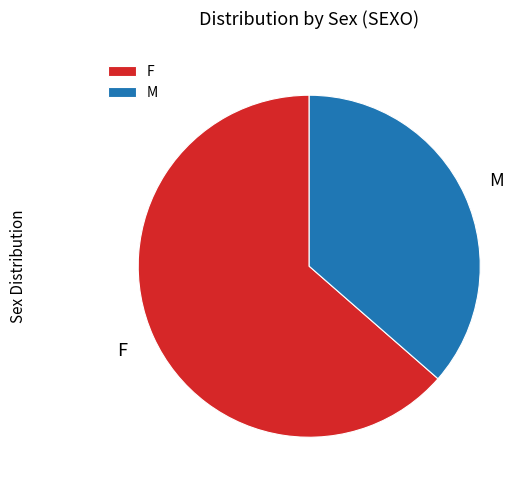

Count the number of slices in the pie.

2